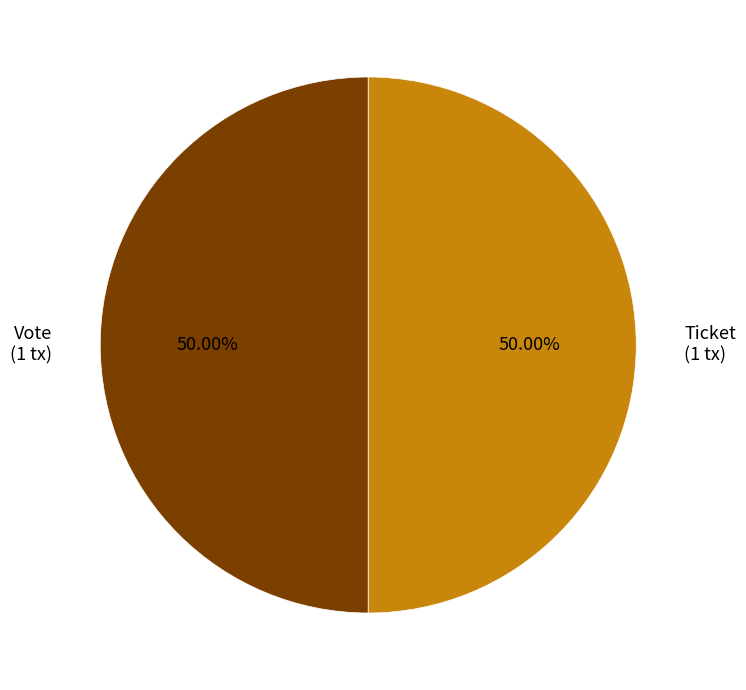

Combined, do Ticket (1 tx) and Vote (1 tx) account for over 50%?

Yes